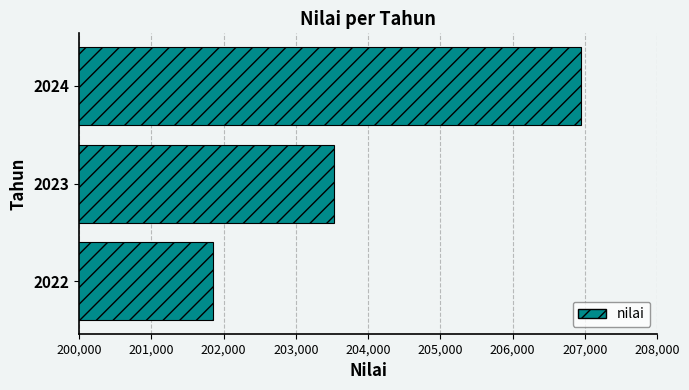

Approximately how many times larger is the value at 2023 compared to 2024?

1.0